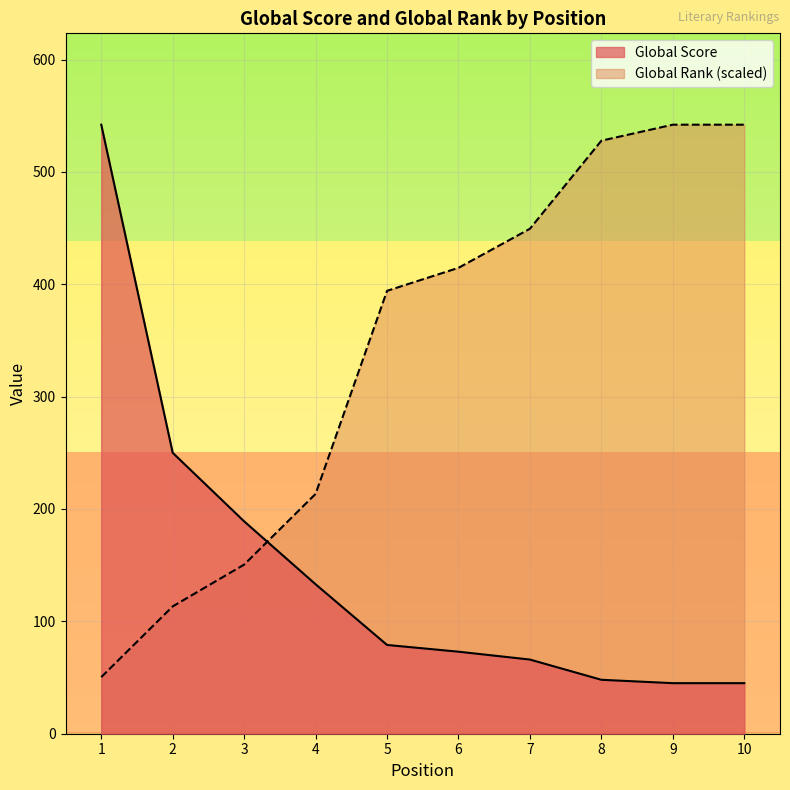

How many values in the Global Rank series are below 414?

5